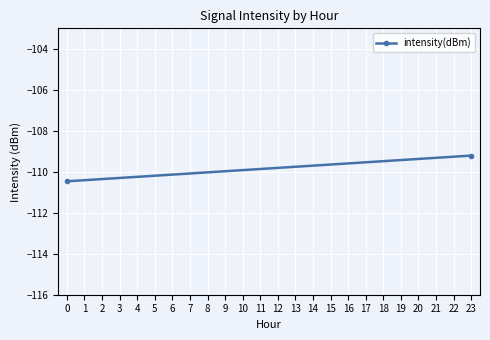

What is the smallest value displayed?

-110.5